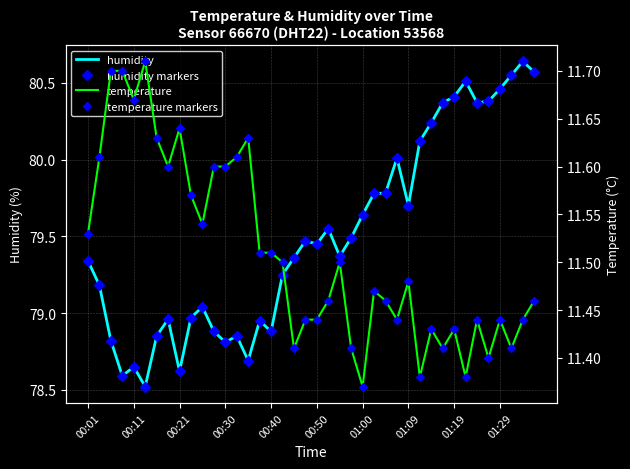

How many lines are shown in the chart?

4